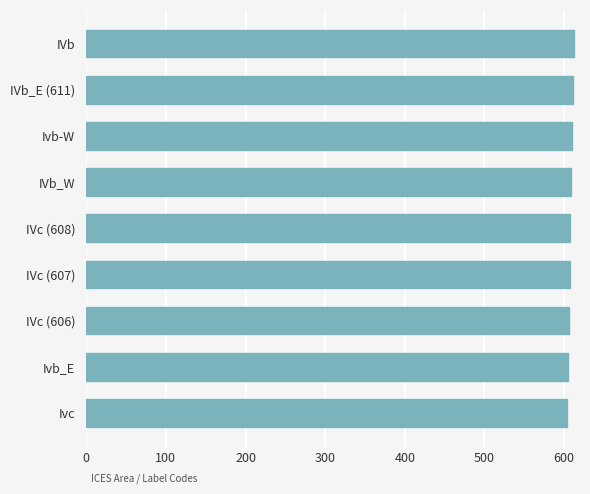

What is the sum of the values at Ivb_E and Ivc?

1209